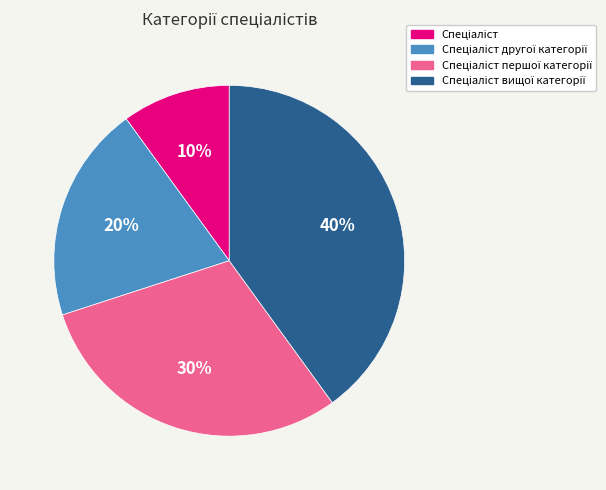

Is there any slice that represents more than half of the pie?

No